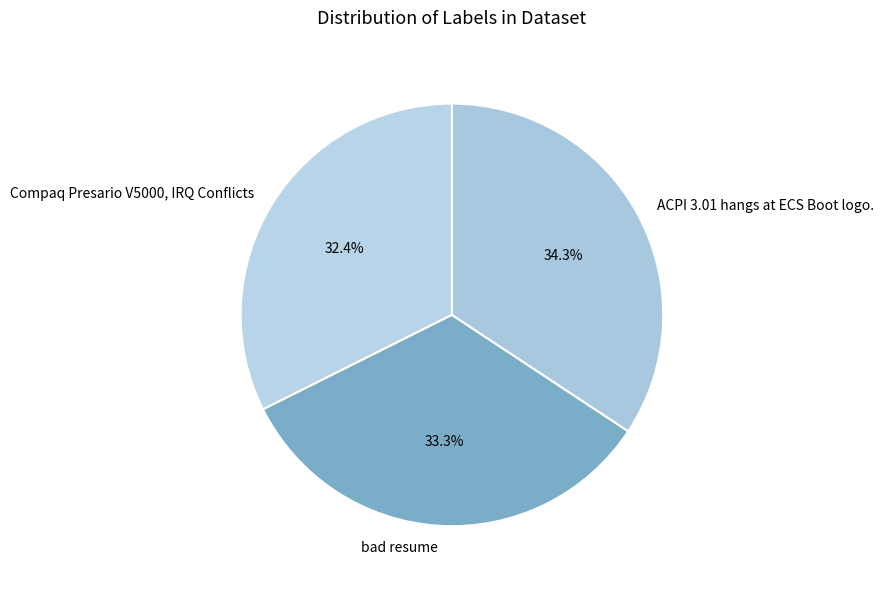

Which category has the biggest portion of the pie?

ACPI 3.01 hangs at ECS Boot logo.